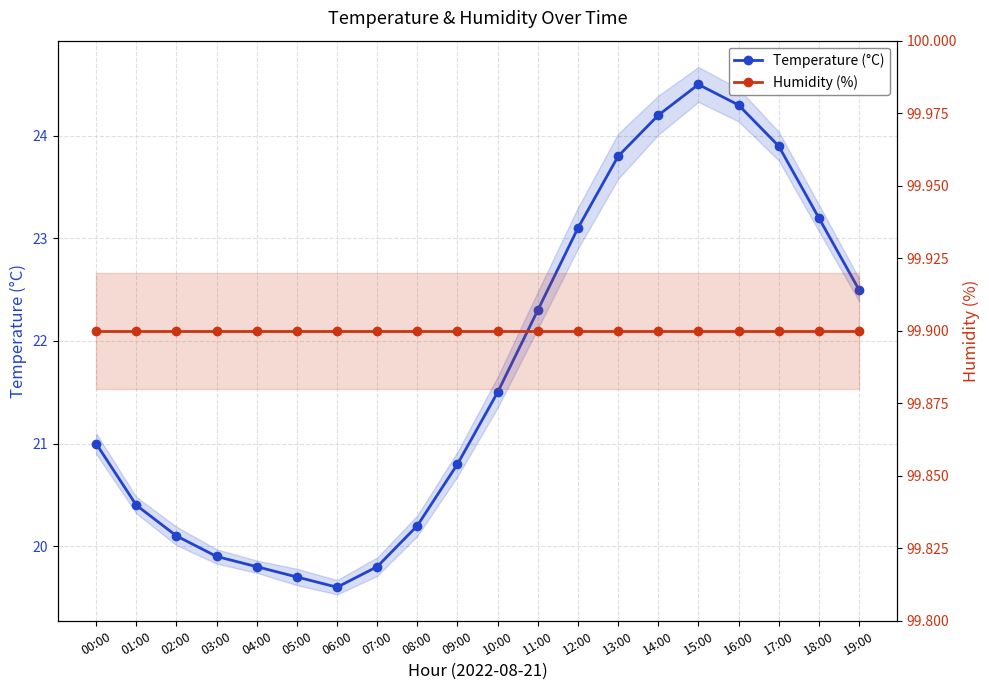

Reading left to right, what are all the values shown in this chart?

Temperature (°C): 21.0	20.4	20.1	19.9	19.8	19.7	19.6	19.8	20.2	20.8	21.5	22.3	23.1	23.8	24.2	24.5	24.3	23.9	23.2	22.5
Humidity (%): 99.9	99.9	99.9	99.9	99.9	99.9	99.9	99.9	99.9	99.9	99.9	99.9	99.9	99.9	99.9	99.9	99.9	99.9	99.9	99.9